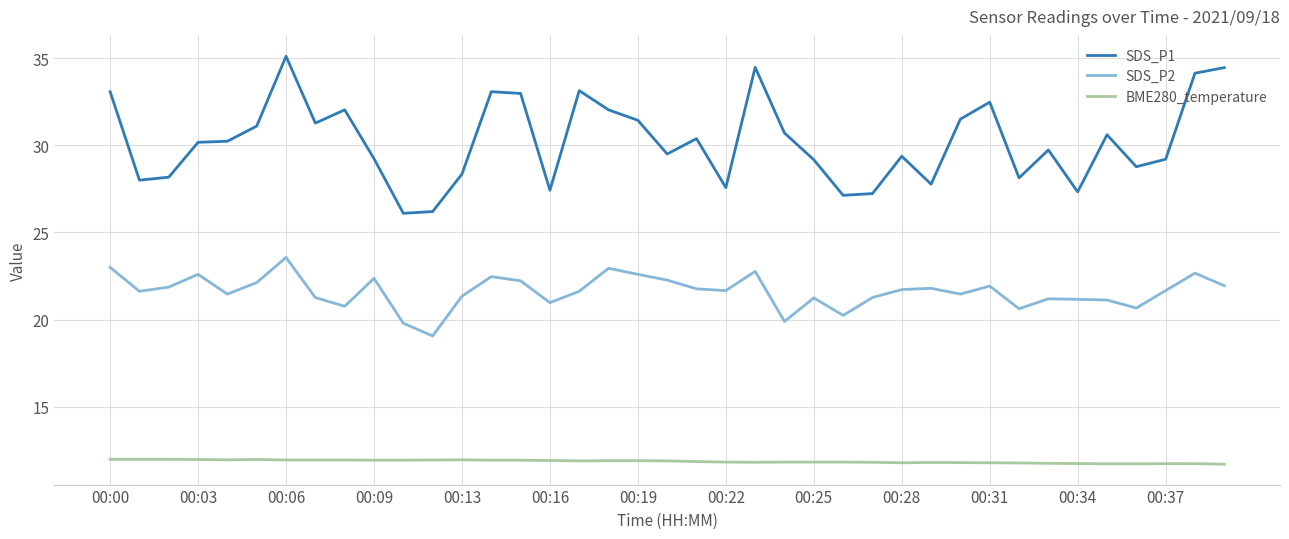

What are all the series names shown in the legend?

SDS_P1, SDS_P2, BME280_temperature